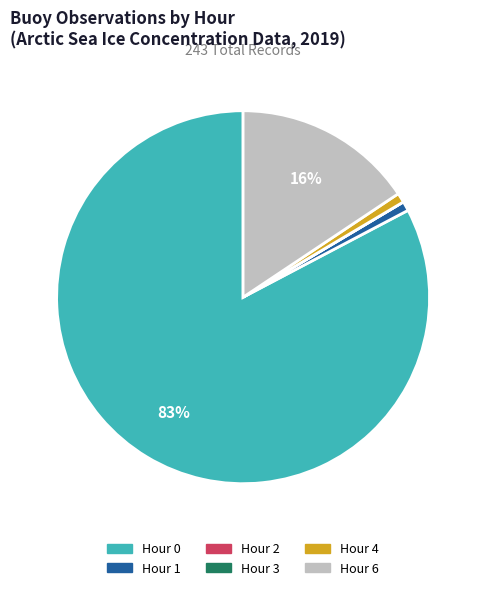

The Hour 6 slice represents 16% of the pie. True or false?

True